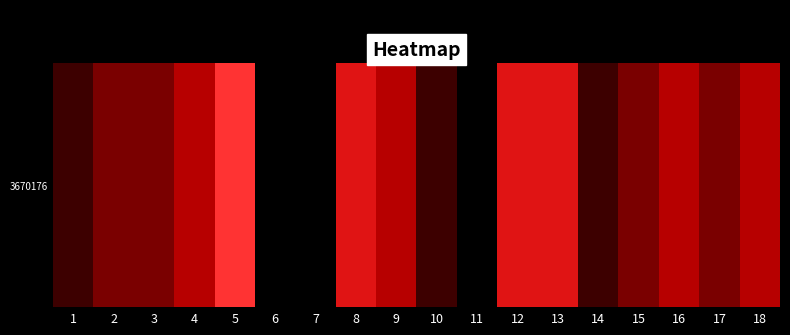

Rank the categories by value from lowest to highest.

6, 7, 11, 1, 10, 14, 2, 3, 15, 17, 4, 9, 16, 18, 8, 12, 13, 5